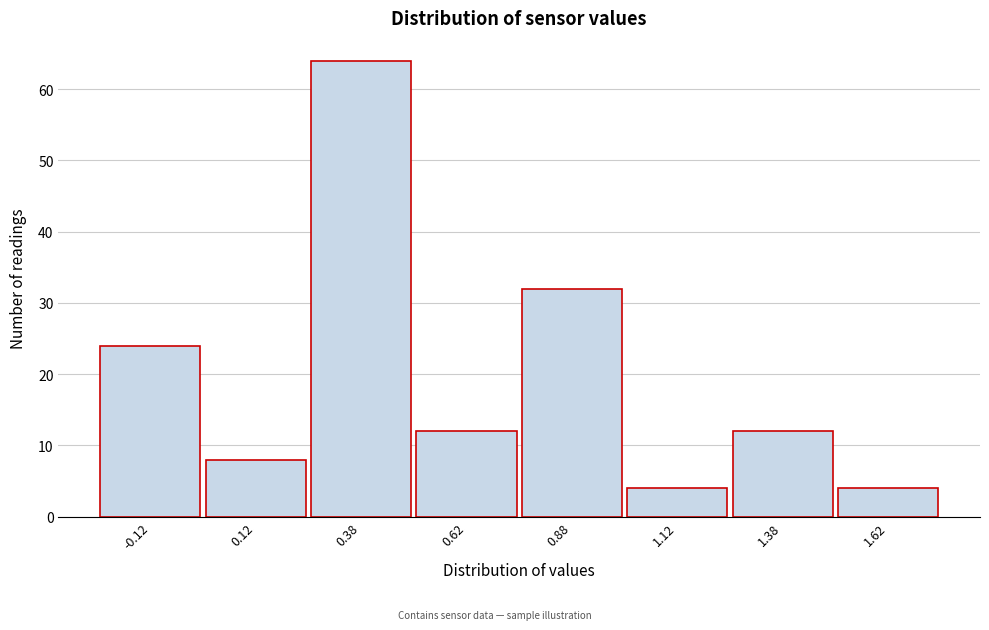

Reading left to right, list all the values displayed in this chart.

-0.12=24	0.12=8	0.38=64	0.62=12	0.88=32	1.12=4	1.38=12	1.62=4